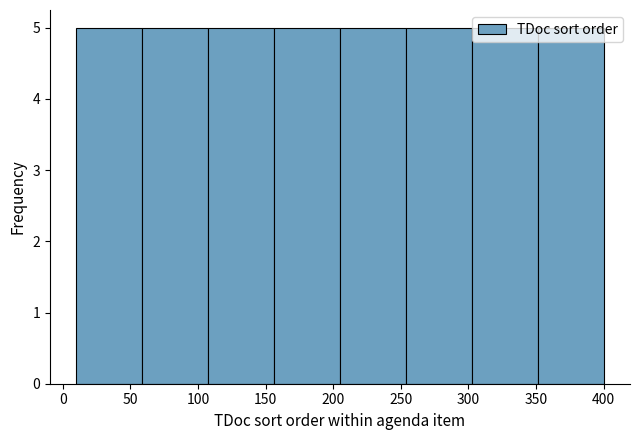

What is the height of the bar covering 110 to 155 on the x-axis? Neither the bar edges nor the heights are printed on the chart, so give them approximately, as read against the axes.

5